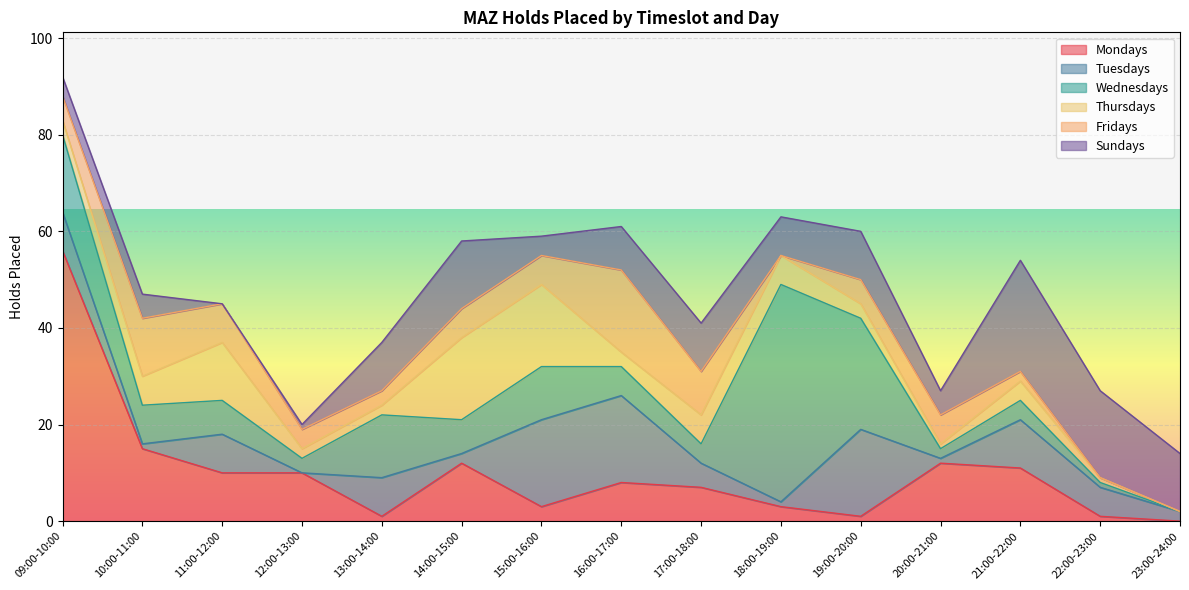

At which category does Tuesdays reach its first local peak?

11:00-12:00